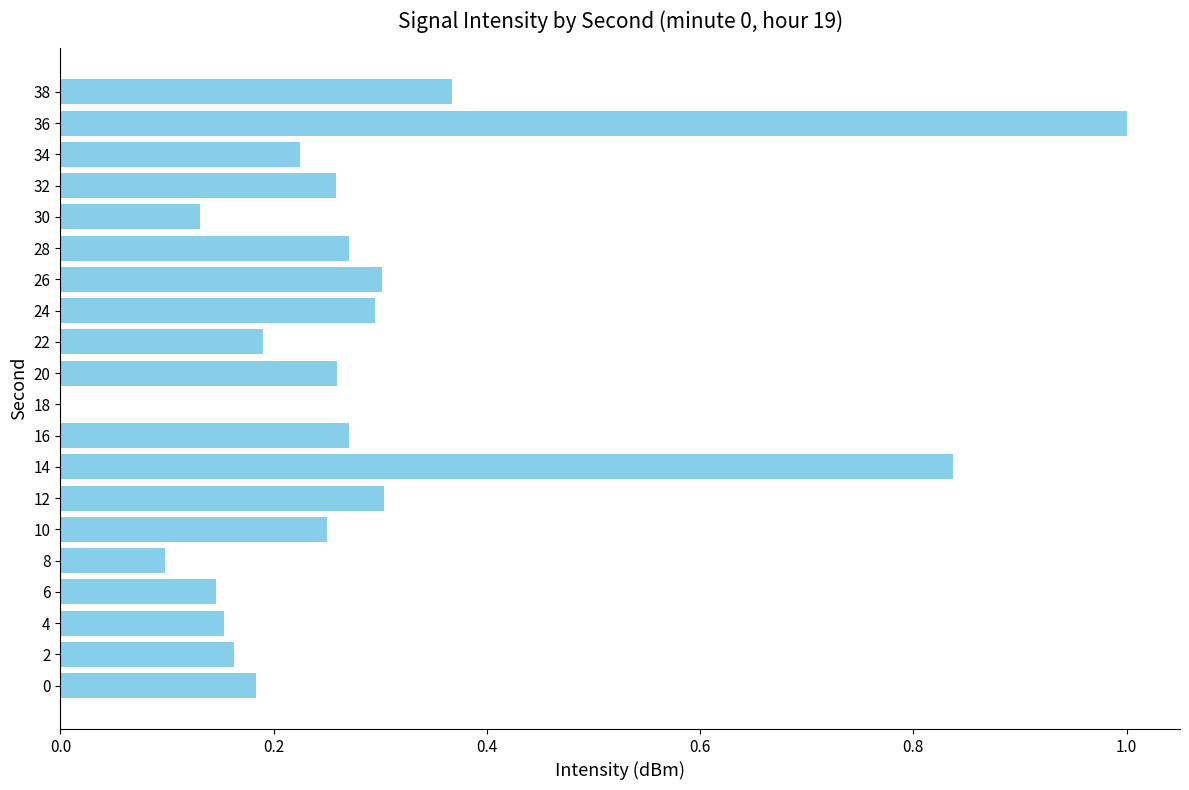

What is the maximum value shown in the chart?

1.0